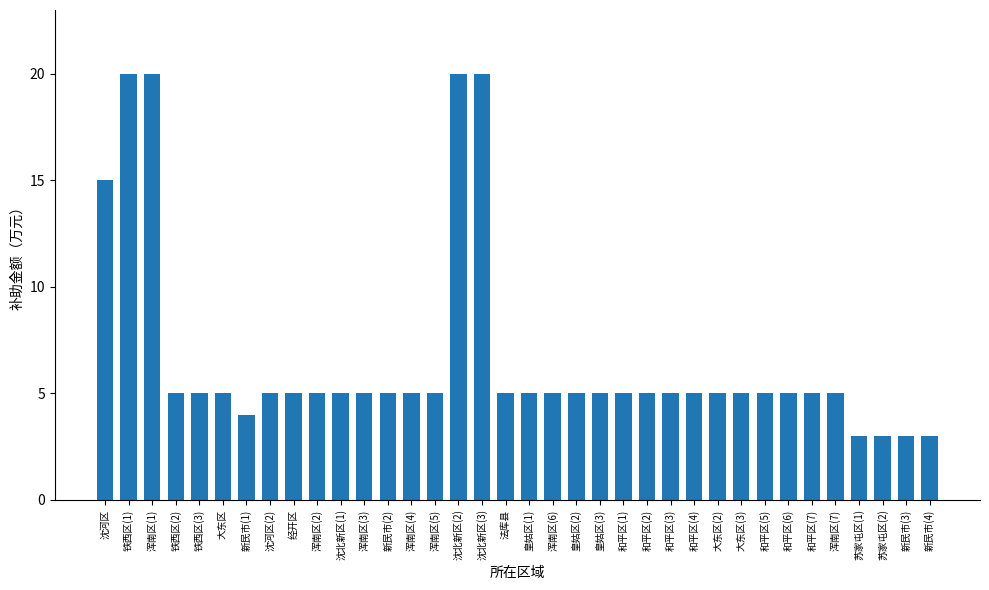

Approximately how many times larger is the value at 和平区(6) compared to 沈北新区(1)?

1.0